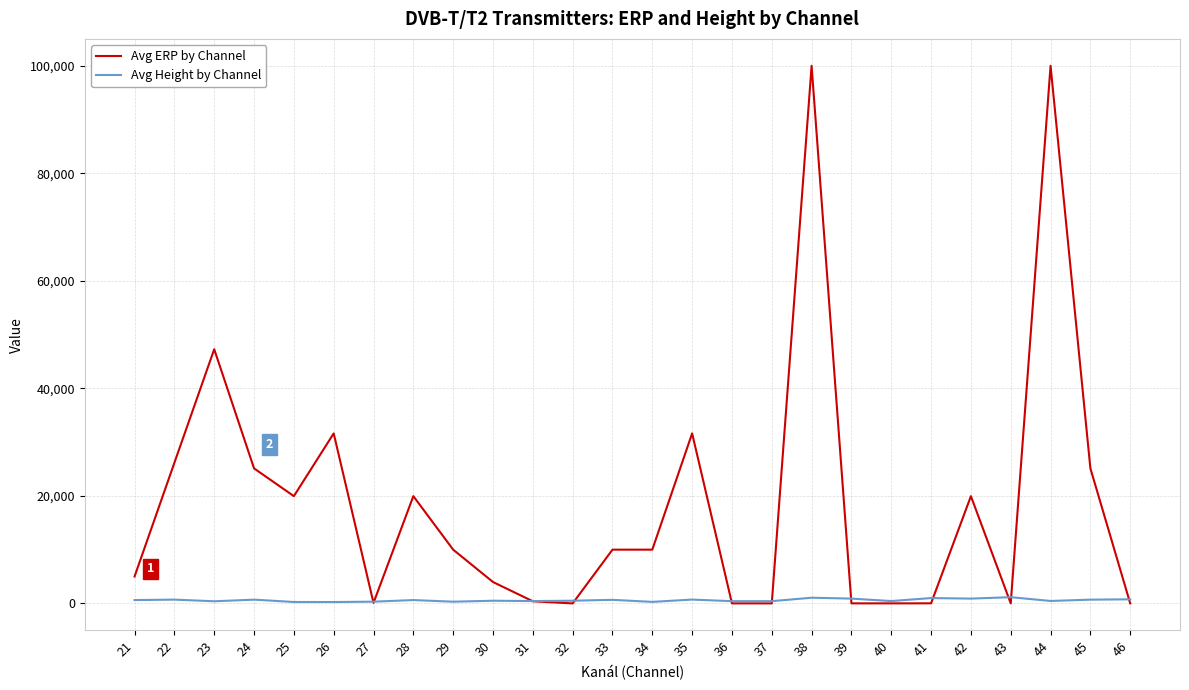

Which series has the largest total across all categories?

Avg ERP by Channel